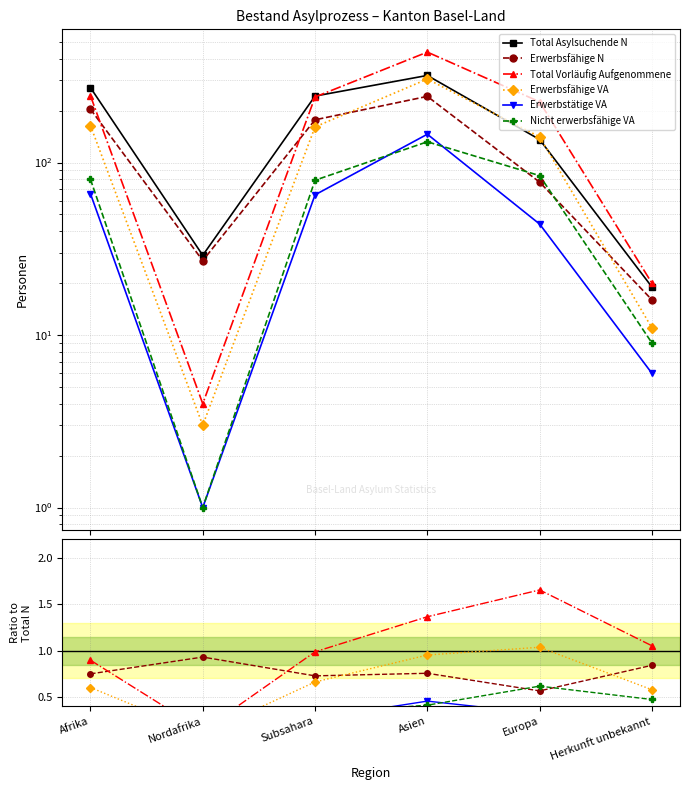

True or false: Erwerbstätige VA and Total Vorläufig Aufgenommene intersect in this chart.

False